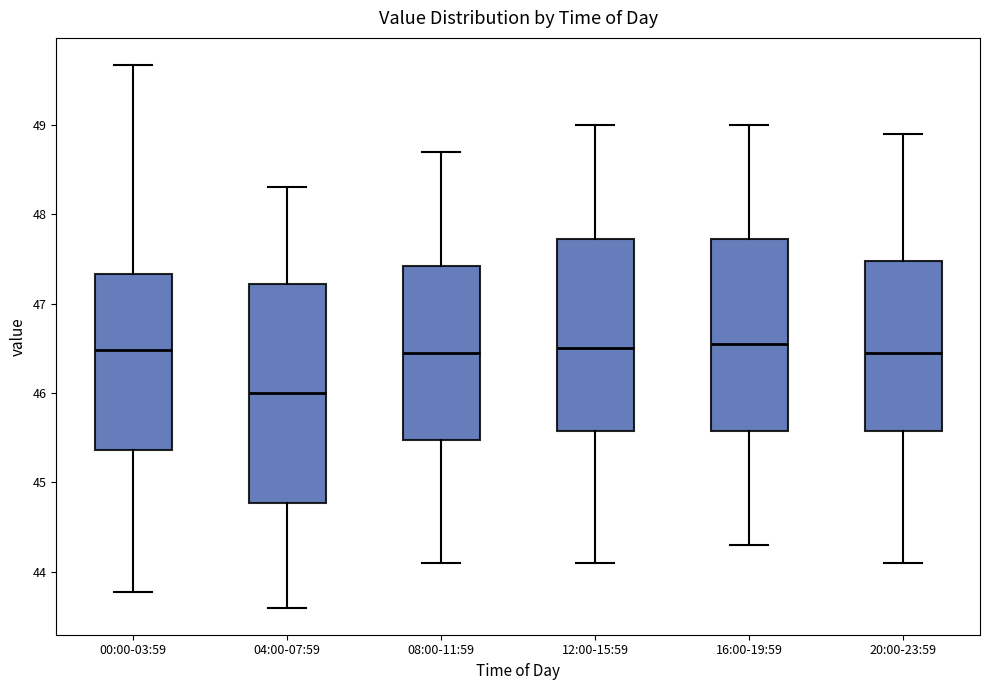

Reading left to right, read every box against the y-axis: the position of its median line, the range the box covers, and the ends of its whiskers. The values are not printed on the chart, so give them approximately, as read against the axis.

00:00-03:59: median 46.5, box 45.4 to 47.3, whiskers 43.8 to 49.7
04:00-07:59: median 46.0, box 44.8 to 47.2, whiskers 43.6 to 48.3
08:00-11:59: median 46.5, box 45.5 to 47.4, whiskers 44.1 to 48.7
12:00-15:59: median 46.5, box 45.6 to 47.7, whiskers 44.1 to 49.0
16:00-19:59: median 46.6, box 45.6 to 47.7, whiskers 44.3 to 49.0
20:00-23:59: median 46.5, box 45.6 to 47.5, whiskers 44.1 to 48.9